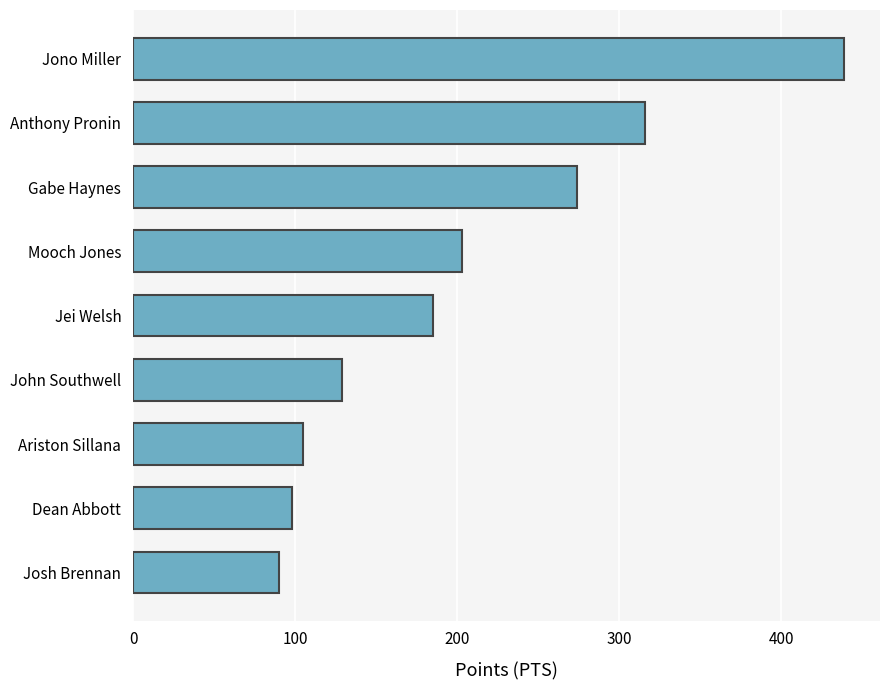

How many values are below 185?

4